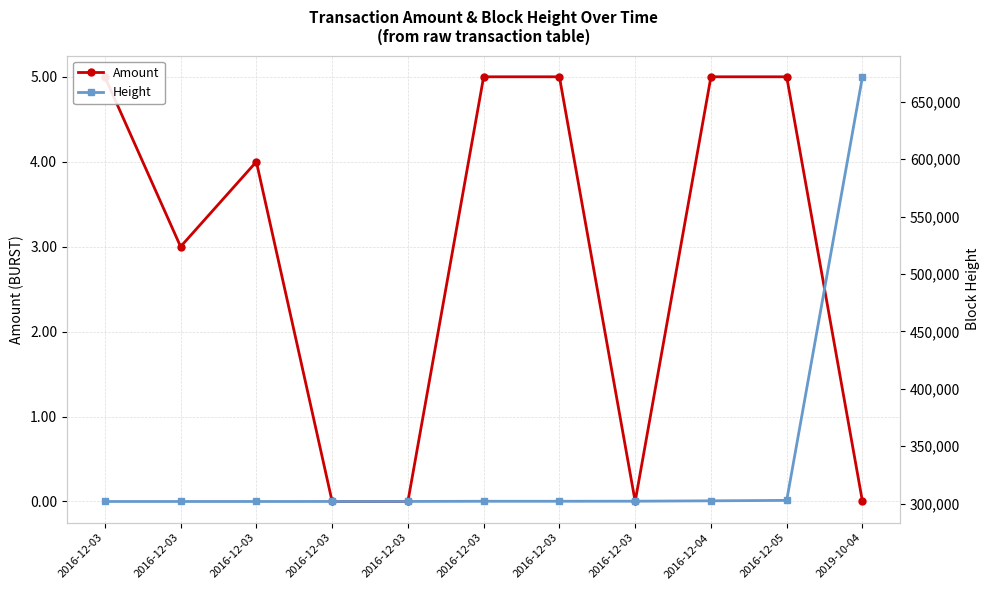

How many lines are shown in the chart?

2